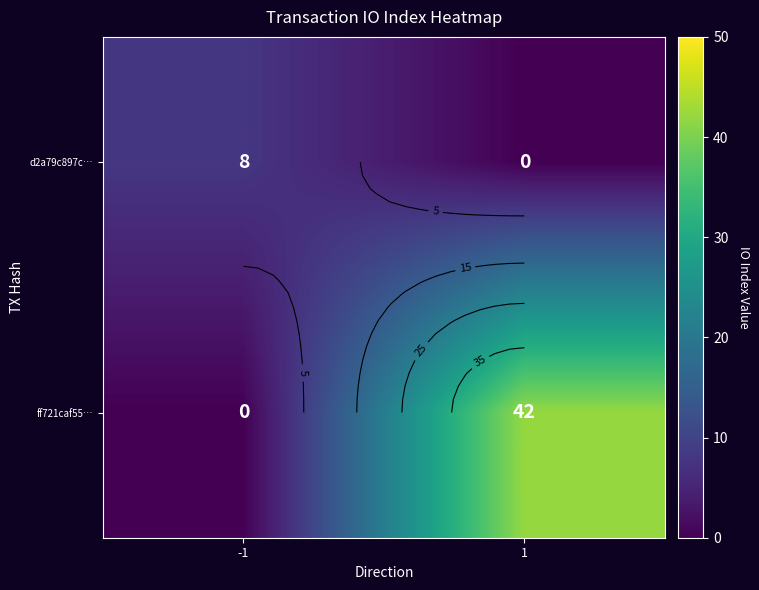

What is the sum of all ff721caf55… values?

42